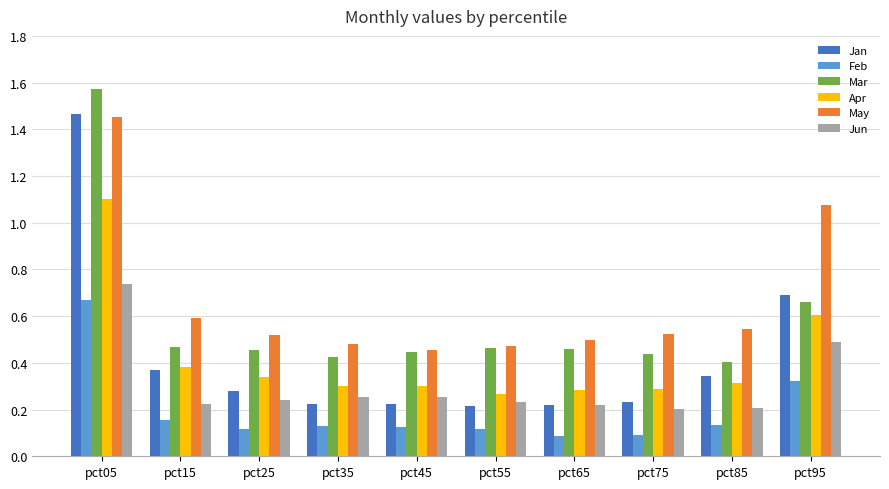

What is the sum of all Jan values?

4.3